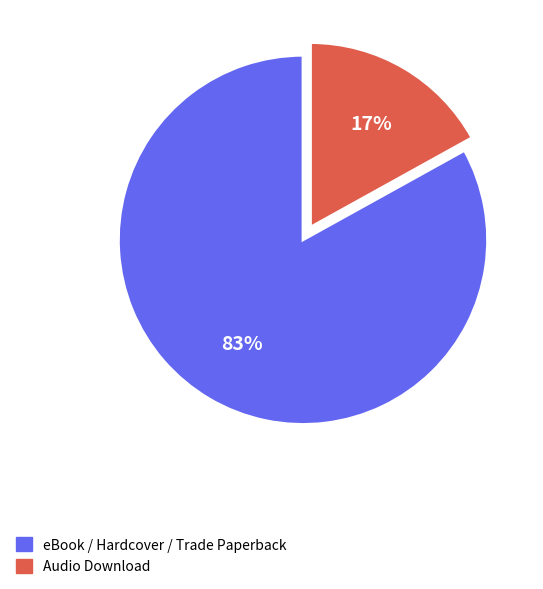

To the nearest percent, what is the difference between the largest and smallest slice percentages?

66%